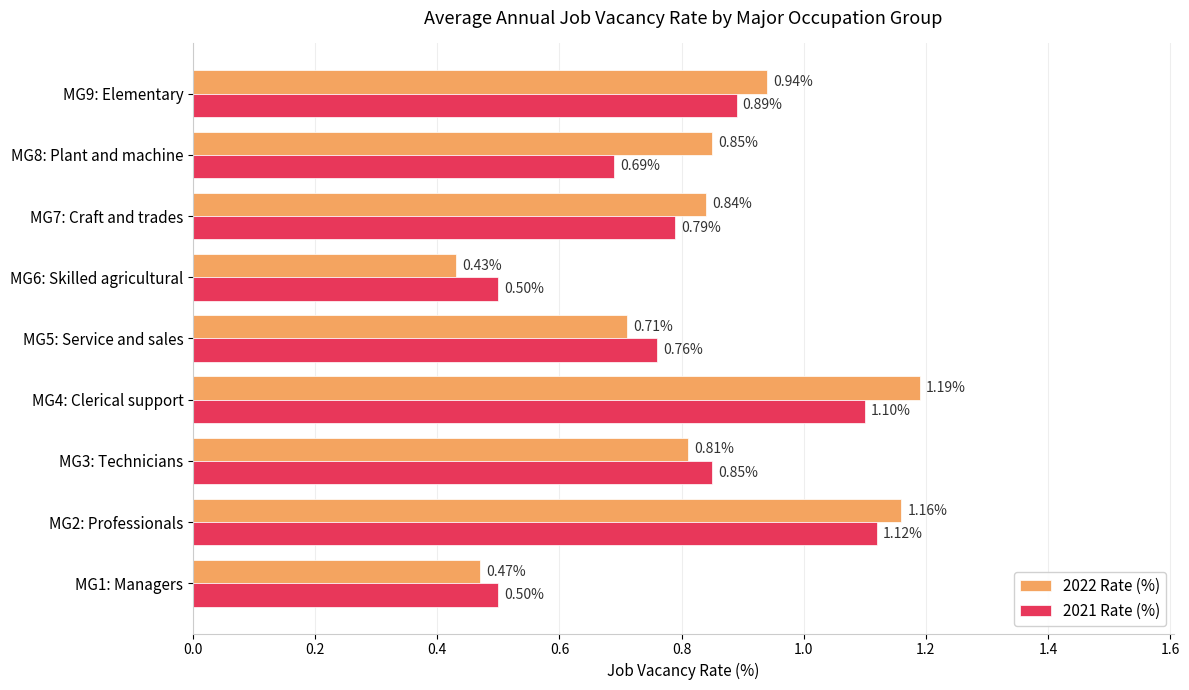

What is the total value across all series at MG9: Elementary?

1.8